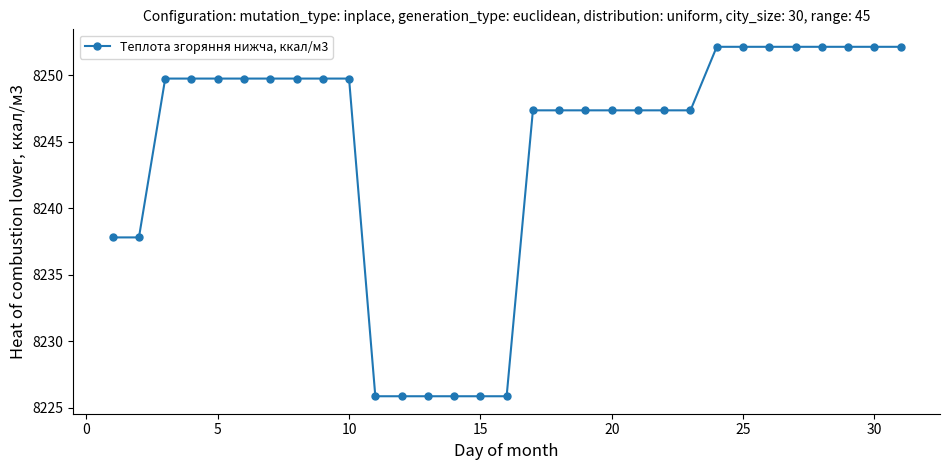

What is the difference between the maximum and second lowest values?

26.3